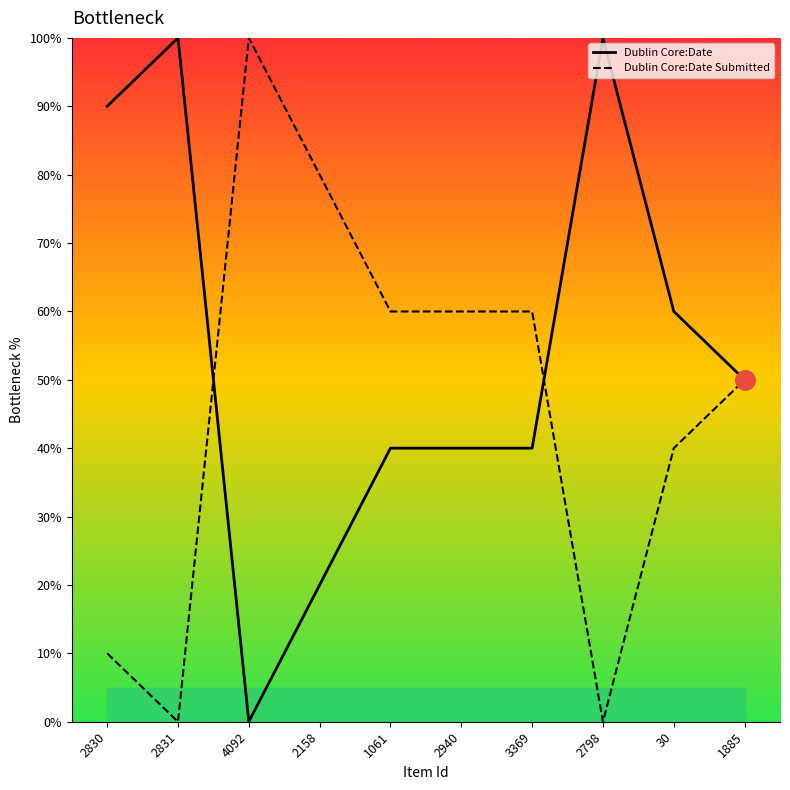

What is the label of the 1st point from the right?

1885